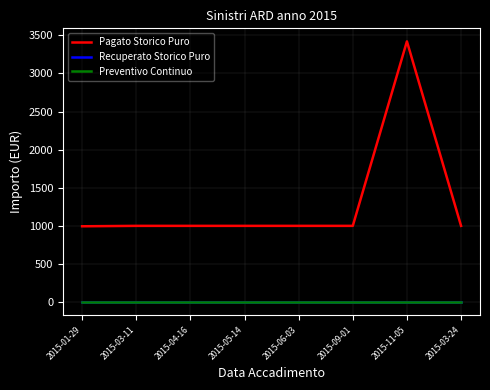

What is the label of the 8th point from the right?

2015-01-29